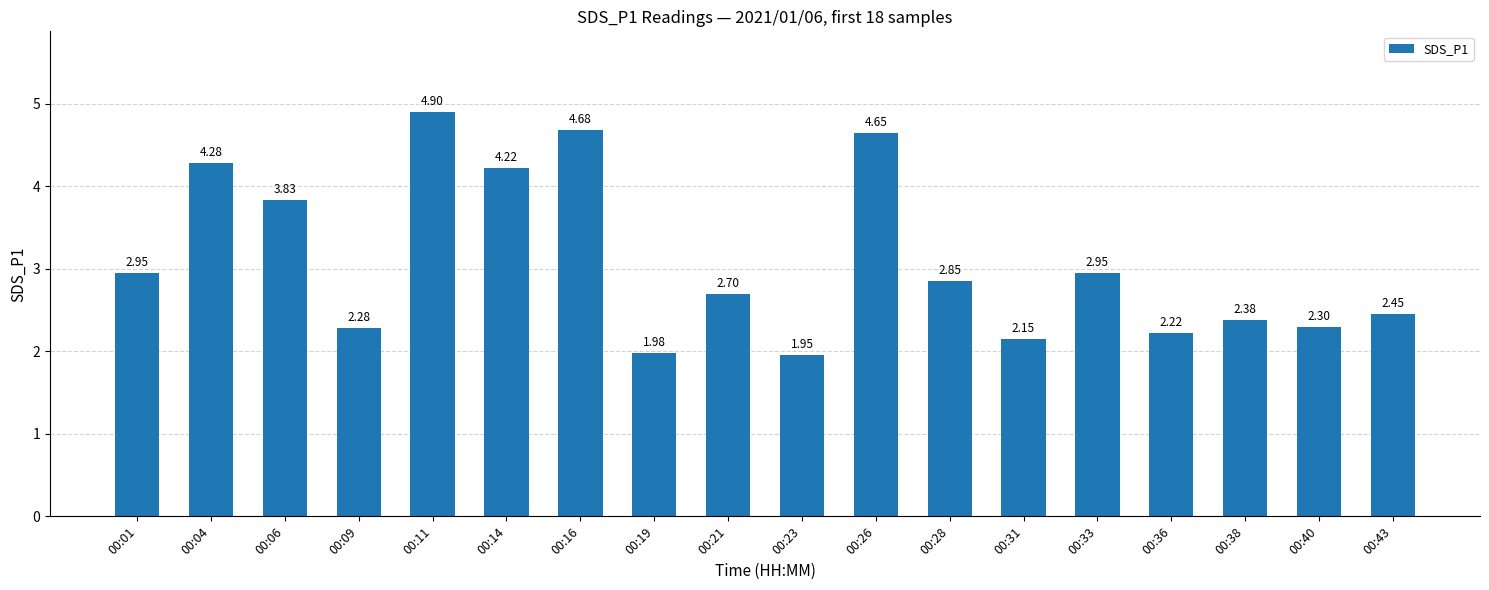

Count the number of data series in this chart.

1